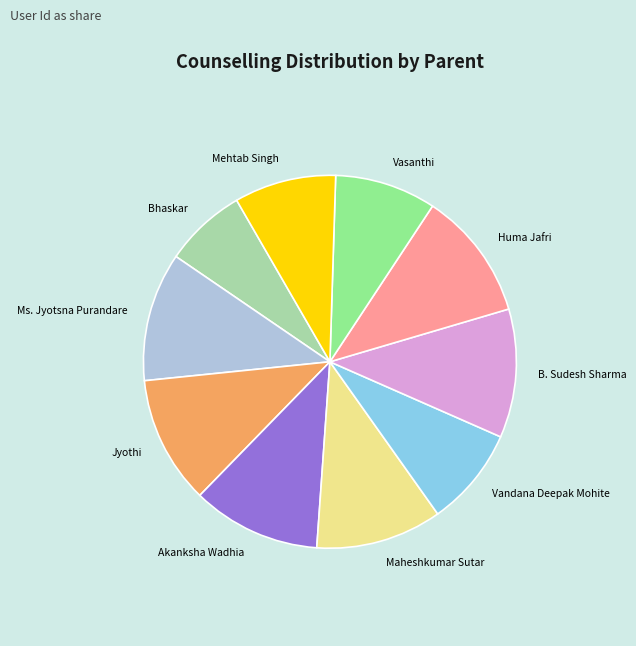

Is there any slice that represents more than half of the pie?

No